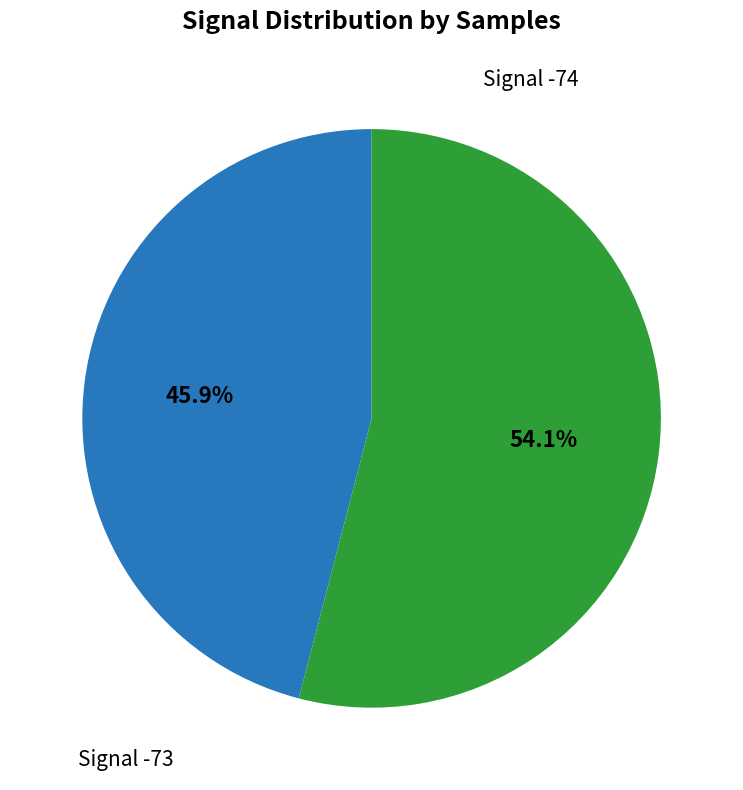

Does any single category account for the majority?

Yes